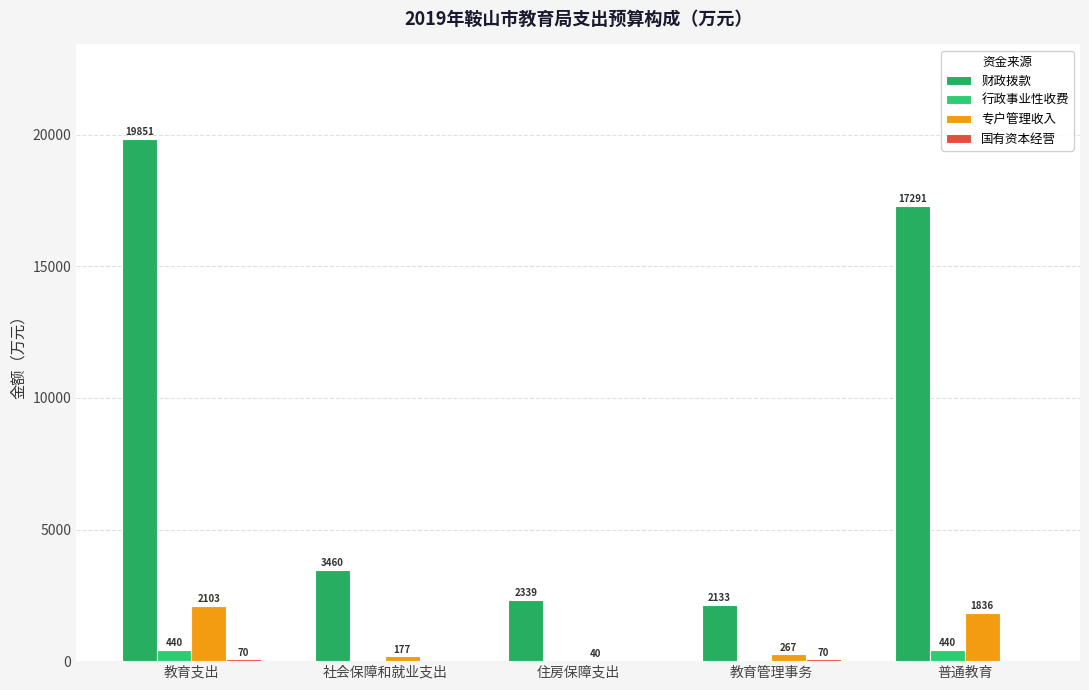

Rank the series by their maximum value, from lowest to highest.

国有资本经营, 行政事业性收费, 专户管理收入, 财政拨款